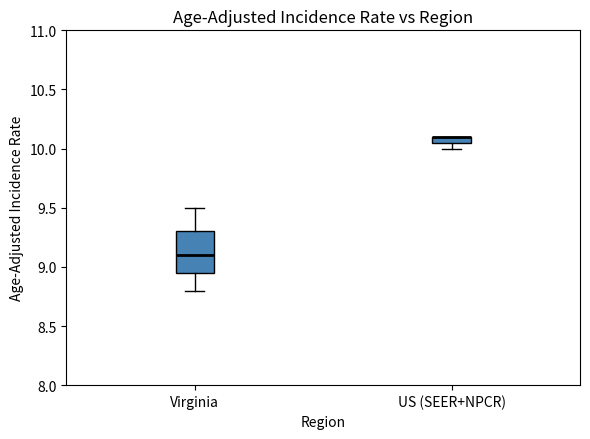

Where does the median line of the box for Virginia sit on the y-axis? The values are not printed on the chart, so give them approximately, as read against the axis.

9.10